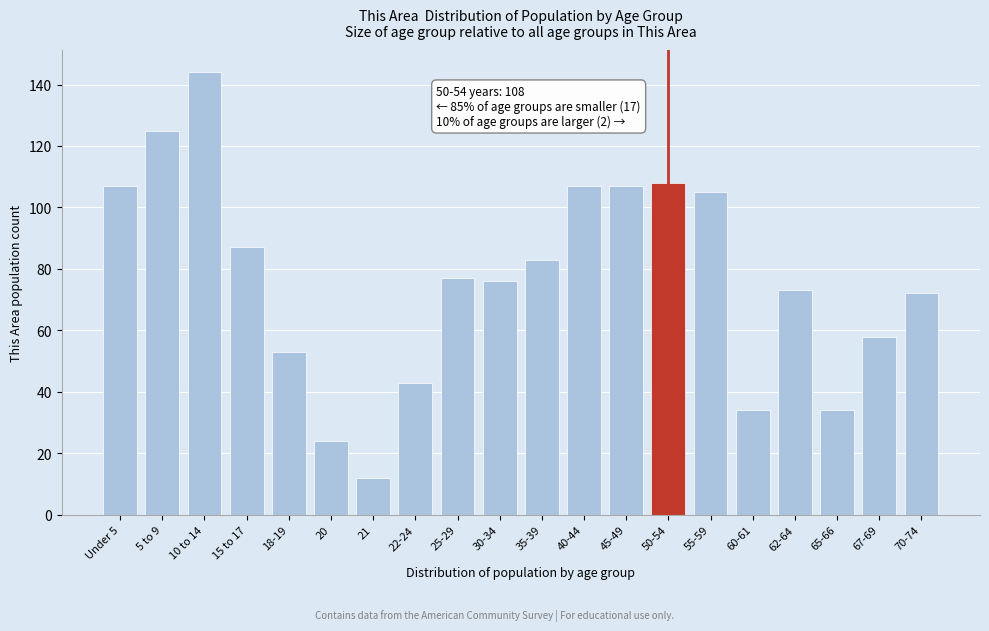

Reading left to right, list all the values displayed in this chart.

107	125	144	87	53	24	12	43	77	76	83	107	107	108	105	34	73	34	58	72